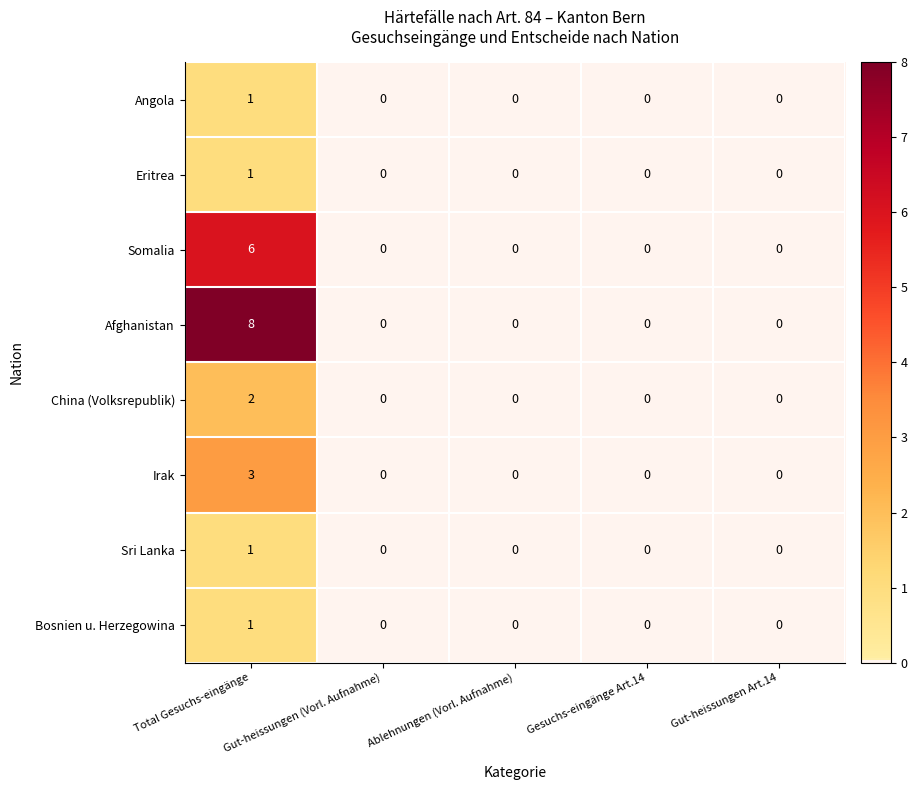

At which label does Somalia reach its peak?

Total Gesuchs-eingänge